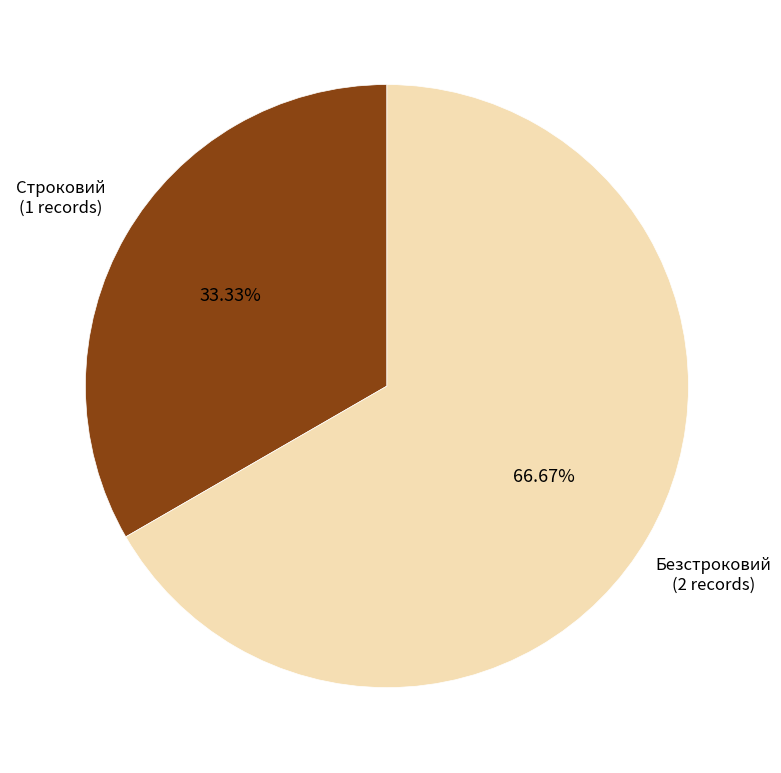

How many slices are in this pie chart?

2